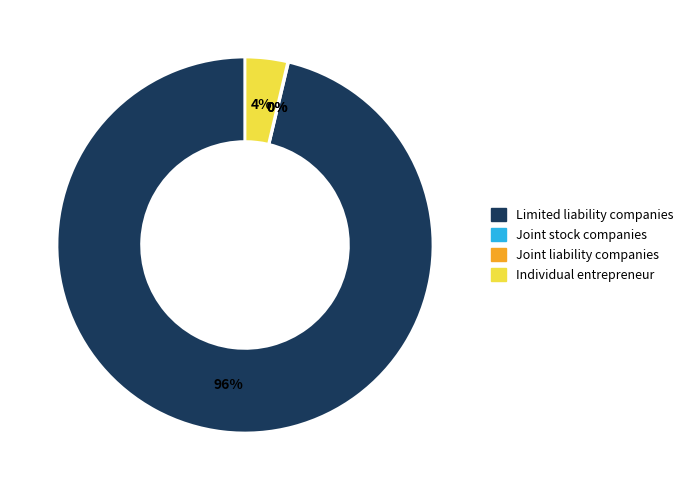

To the nearest percent, what is the difference between the Individual entrepreneur and Joint stock companies slice percentages?

4%